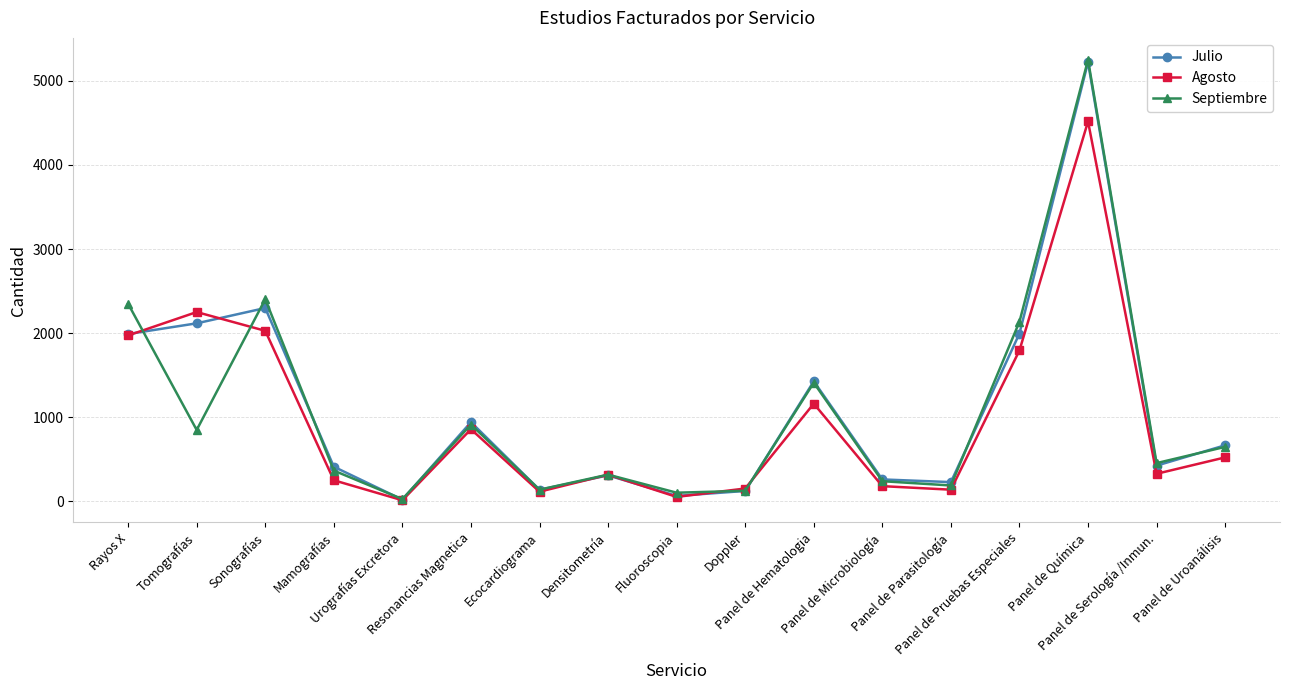

Where is the first local minimum for Agosto?

Urografías Excretora